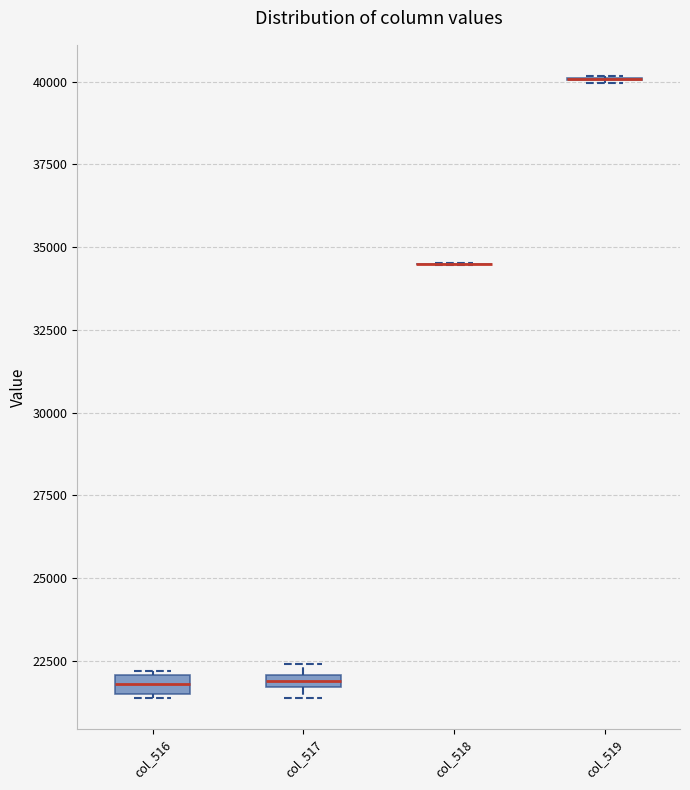

Where is the lower edge of the box for col_517 on the y-axis? The values are not printed on the chart, so give them approximately, as read against the axis.

21500